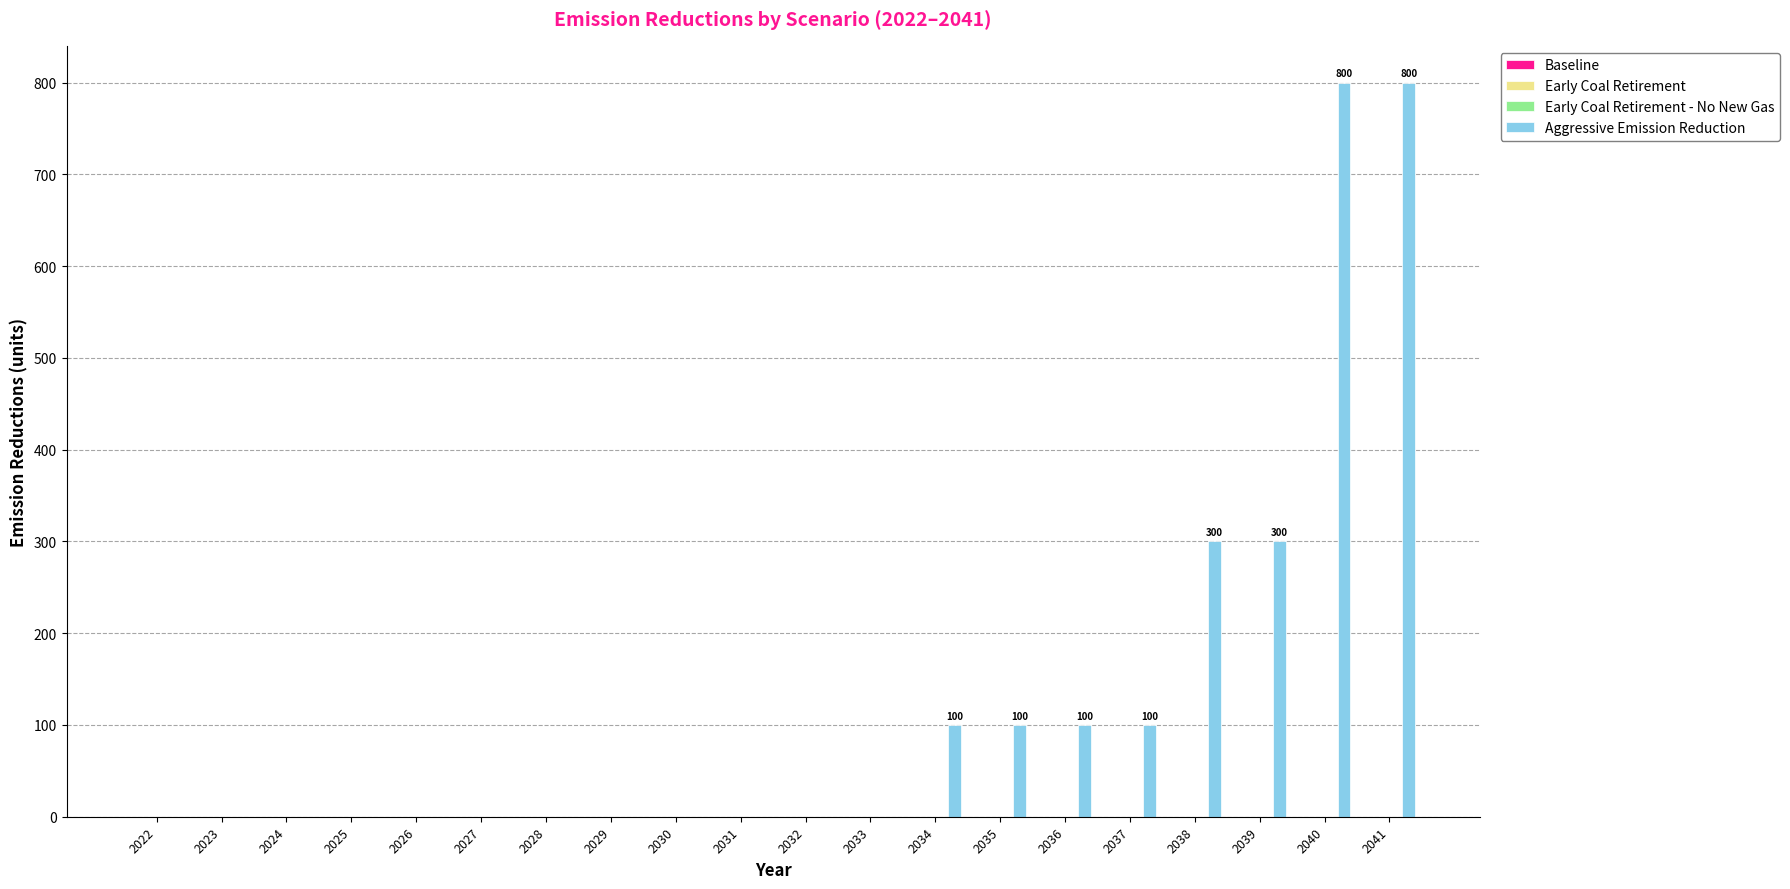

What is the greatest value displayed?

800